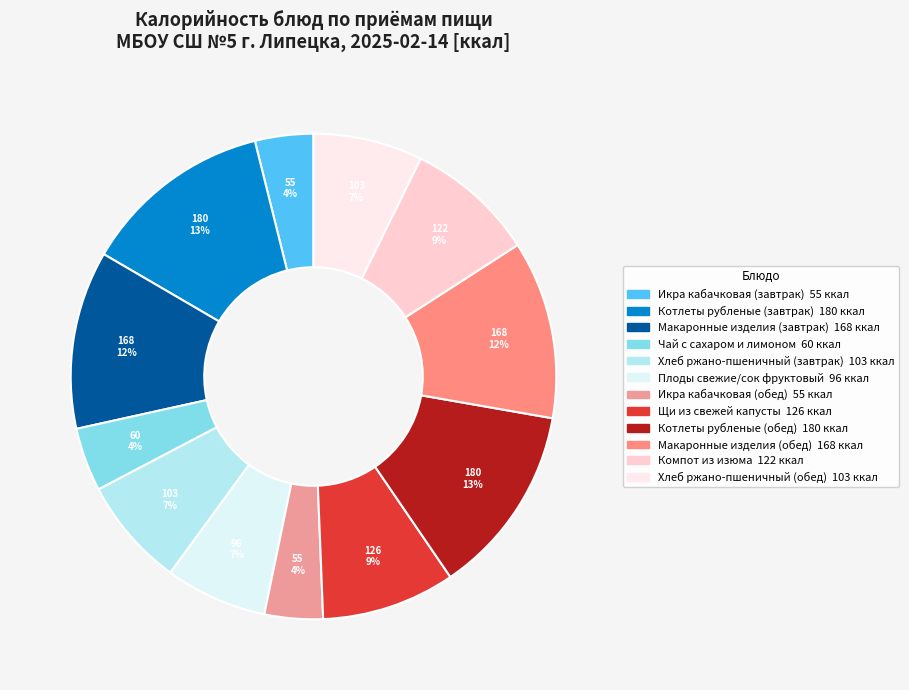

True or false: Котлеты рубленые (завтрак) accounts for 13% of the total.

True